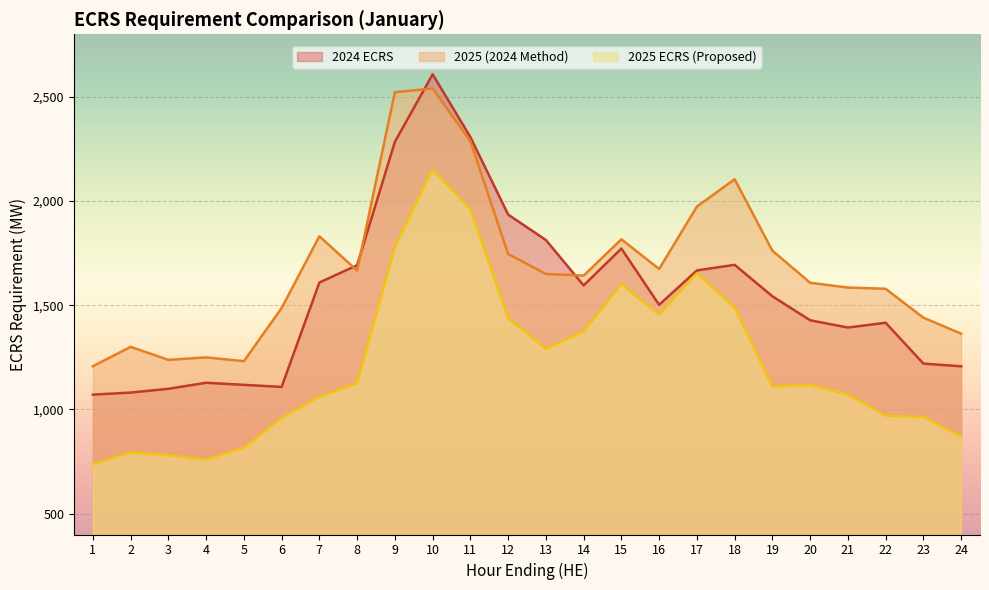

The value of 2025 (2024 Method) at 9 is 2522.0. True or false?

True